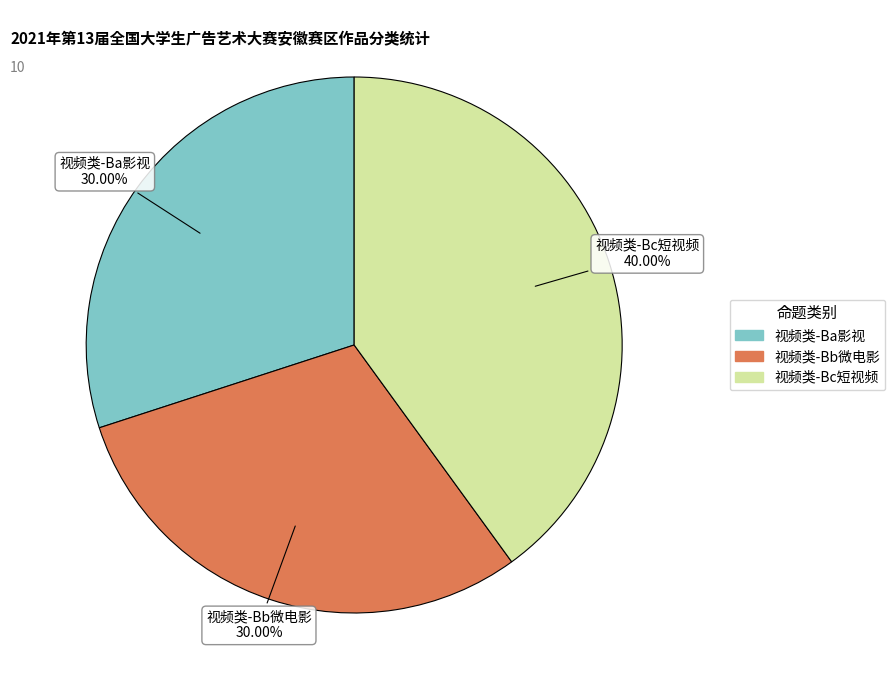

Is it true that 视频类-Bc短视频 is 40% of the pie?

True